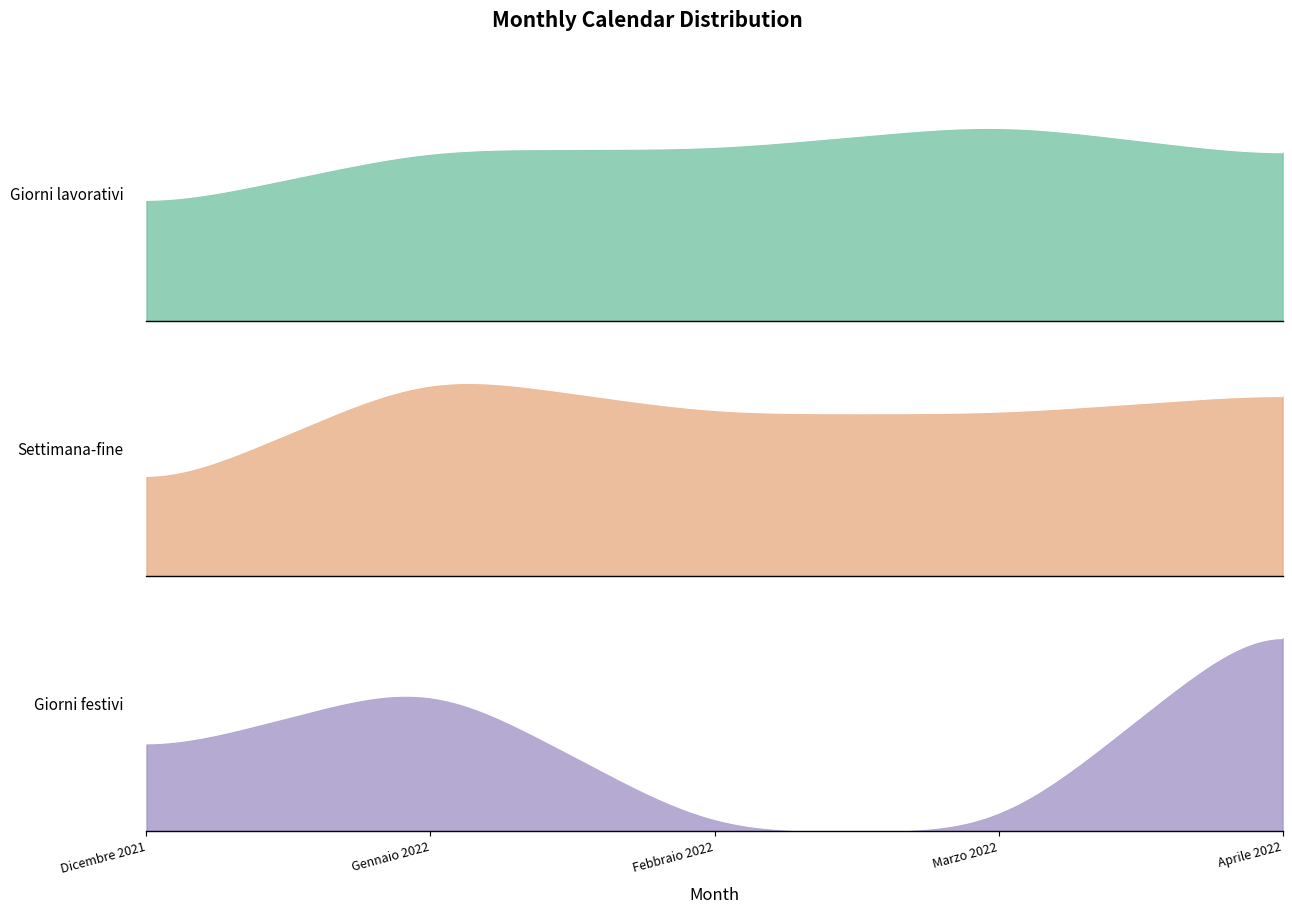

What position from the left is Dicembre 2021?

1